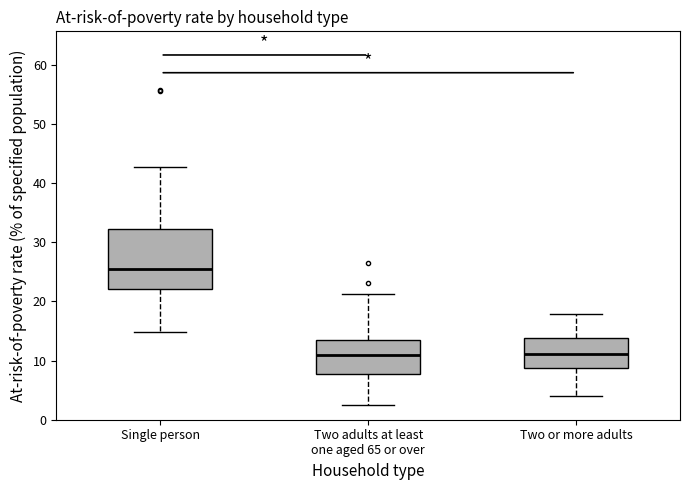

Reading left to right, read every box against the y-axis: the position of its median line, the range the box covers, and the ends of its whiskers. The values are not printed on the chart, so give them approximately, as read against the axis.

Single person: median 26, box 22 to 32, whiskers 15 to 43
Two adults at least one aged 65 or over: median 11, box 8 to 13, whiskers 3 to 21
Two or more adults: median 11, box 9 to 14, whiskers 4 to 18